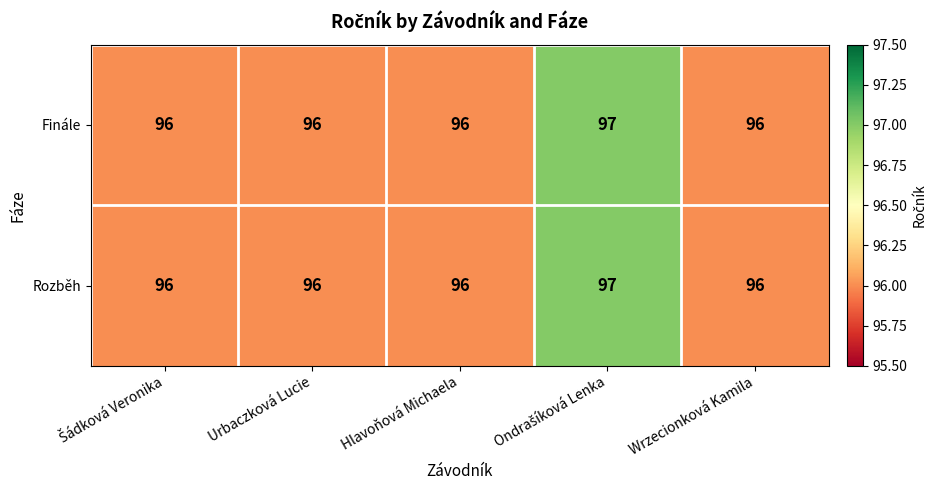

What is the highest value of the Finále series?

97